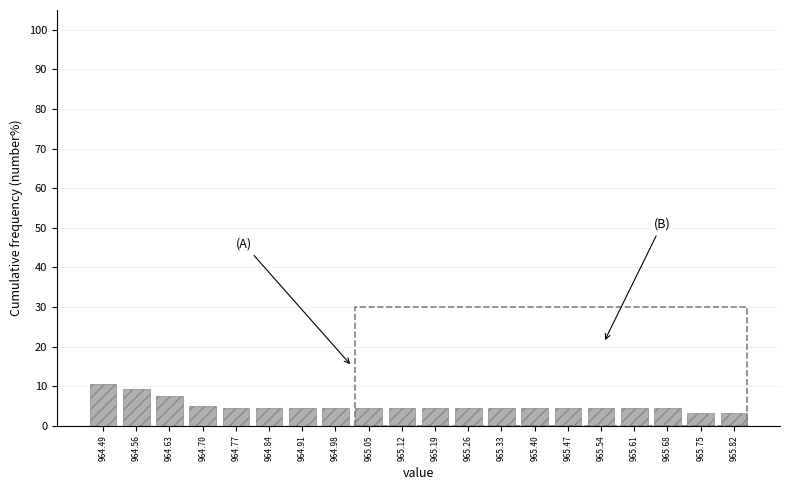

Reading left to right, what are all the values shown in this chart?

964.49=10.6	964.56=9.4	964.63=7.5	964.70=5.0	964.77=4.4	964.84=4.4	964.91=4.4	964.98=4.4	965.05=4.4	965.12=4.4	965.19=4.4	965.26=4.4	965.33=4.4	965.40=4.4	965.47=4.4	965.54=4.4	965.61=4.4	965.68=4.4	965.75=3.1	965.82=3.1